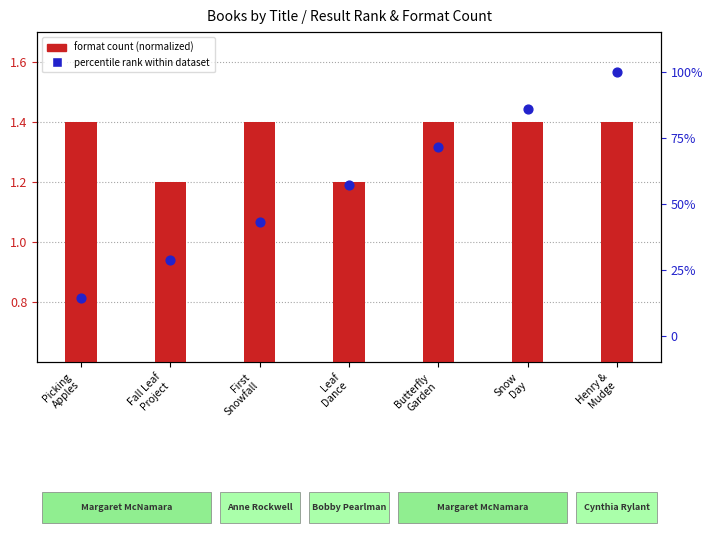

What is the total value across all series at Fall Leaf
Project?

29.8